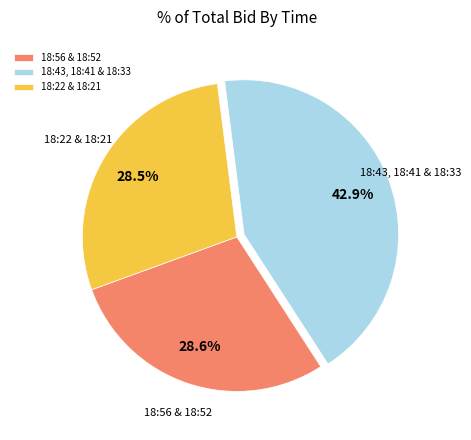

Which category has the biggest portion of the pie?

18:43, 18:41 & 18:33